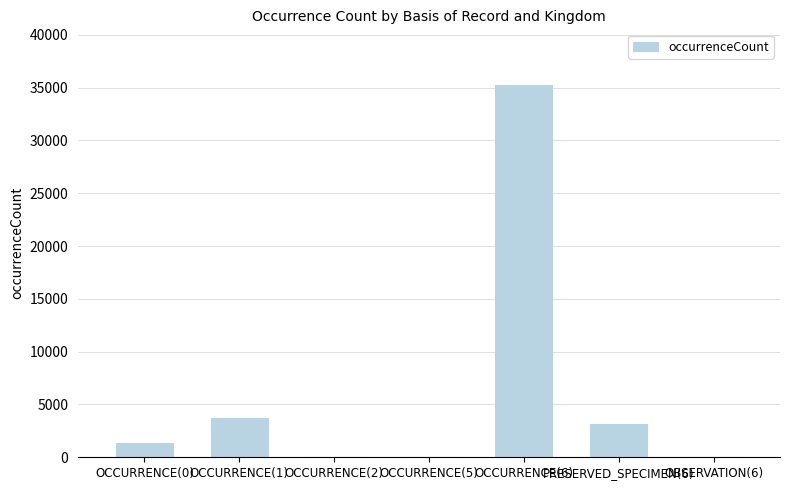

What is the sum of all values?

43485